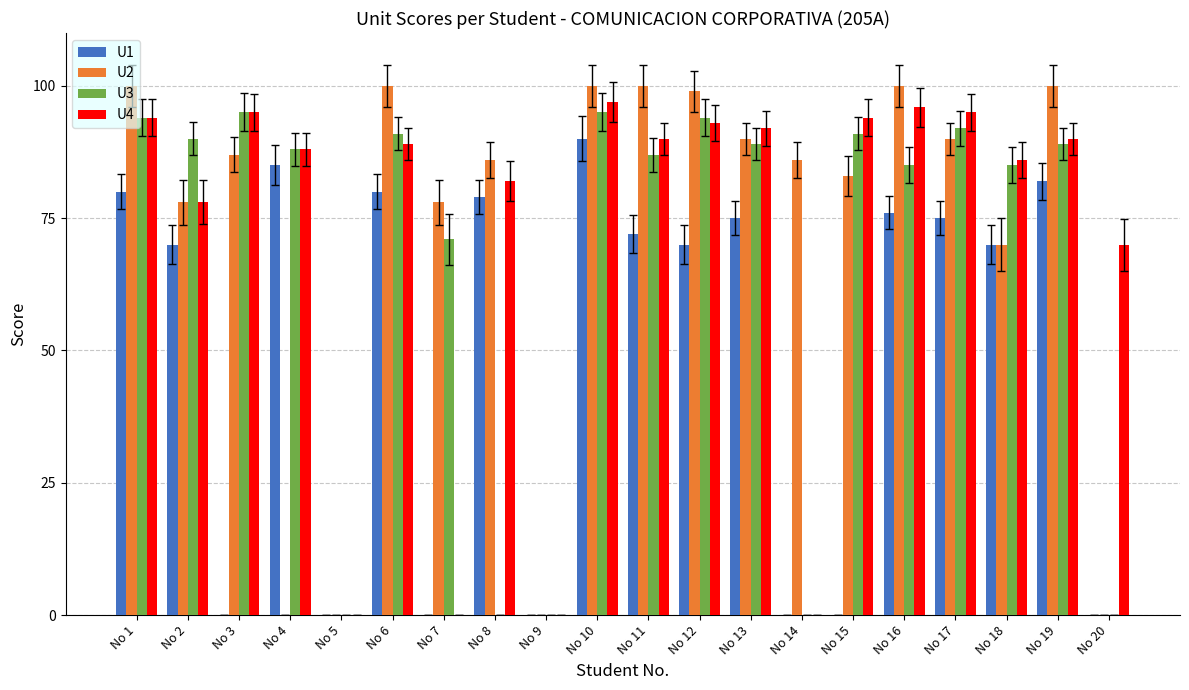

Where is U2 nearest to the value 50?

No 18